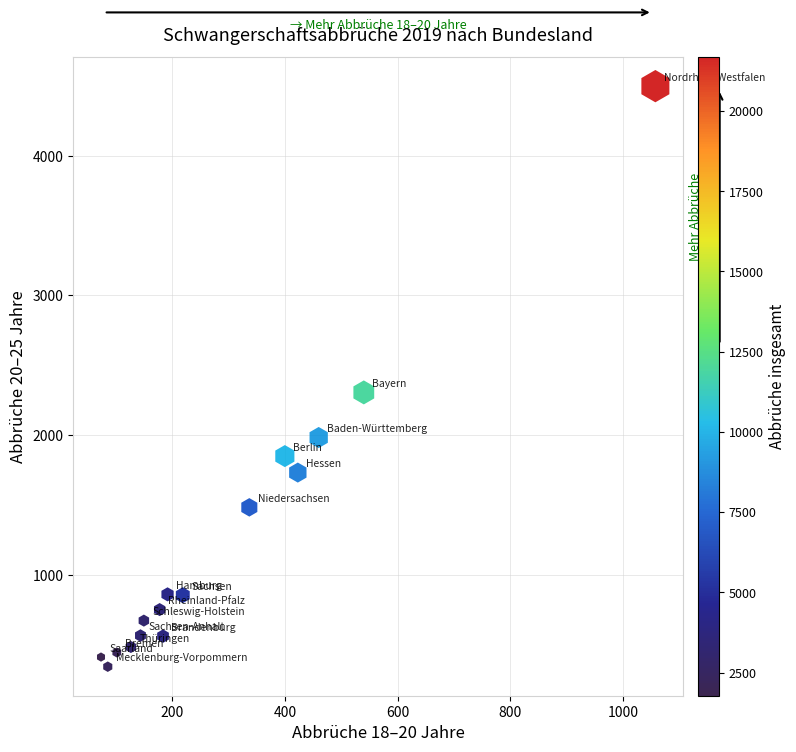

What is the range of X values (max minus min)?

983